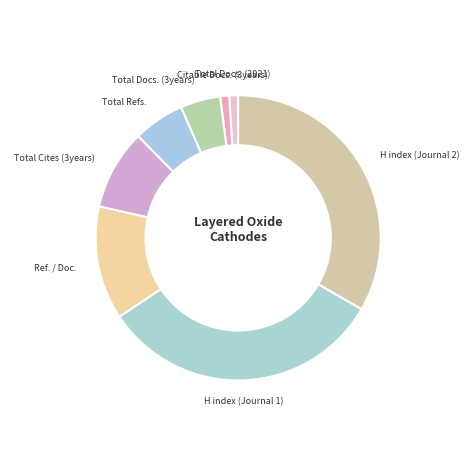

True or false: Total Refs. accounts for 1% of the total.

False